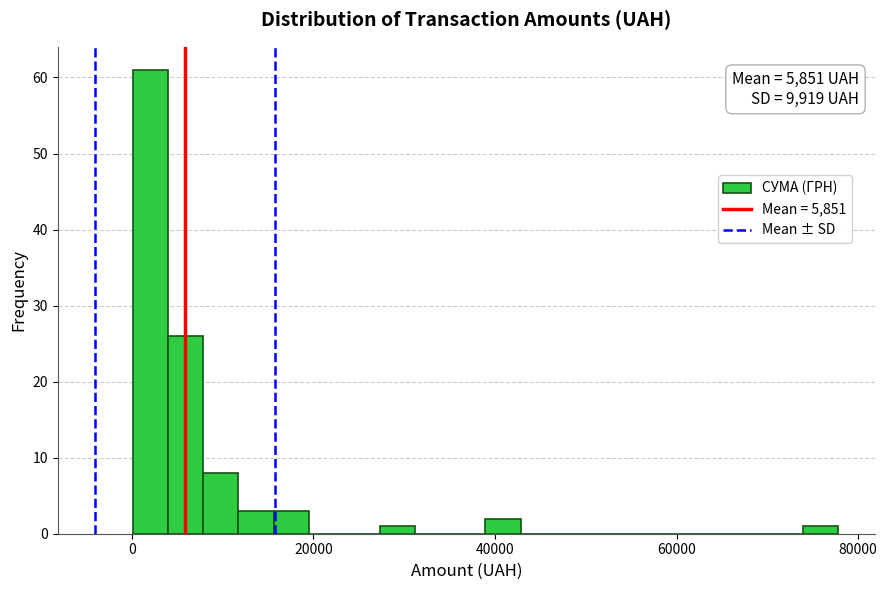

Read against the x-axis, roughly where is the centre of the tallest bar?

2000